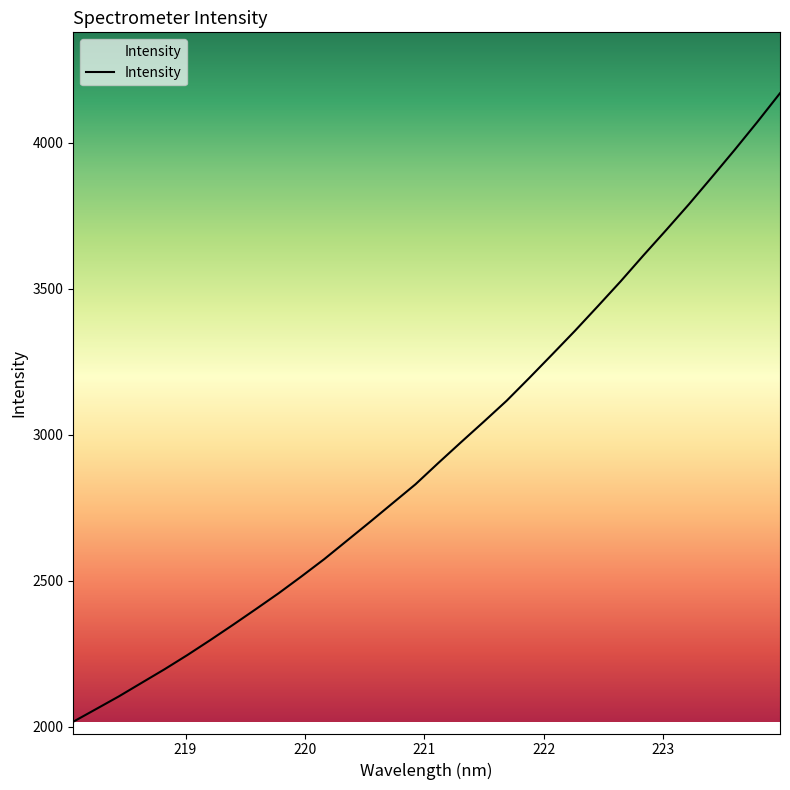

What is the minimum value shown in the chart?

2017.6